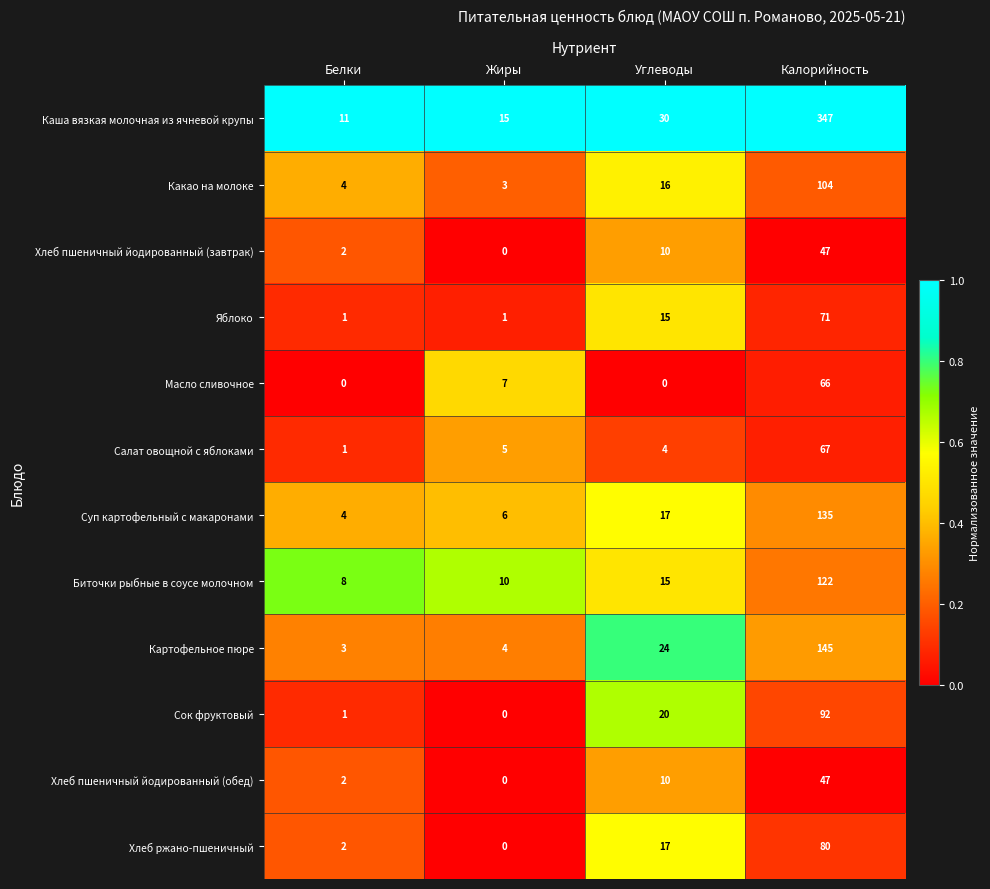

What is the difference between the maximum and minimum values in the Каша вязкая молочная из ячневой крупы series?

336